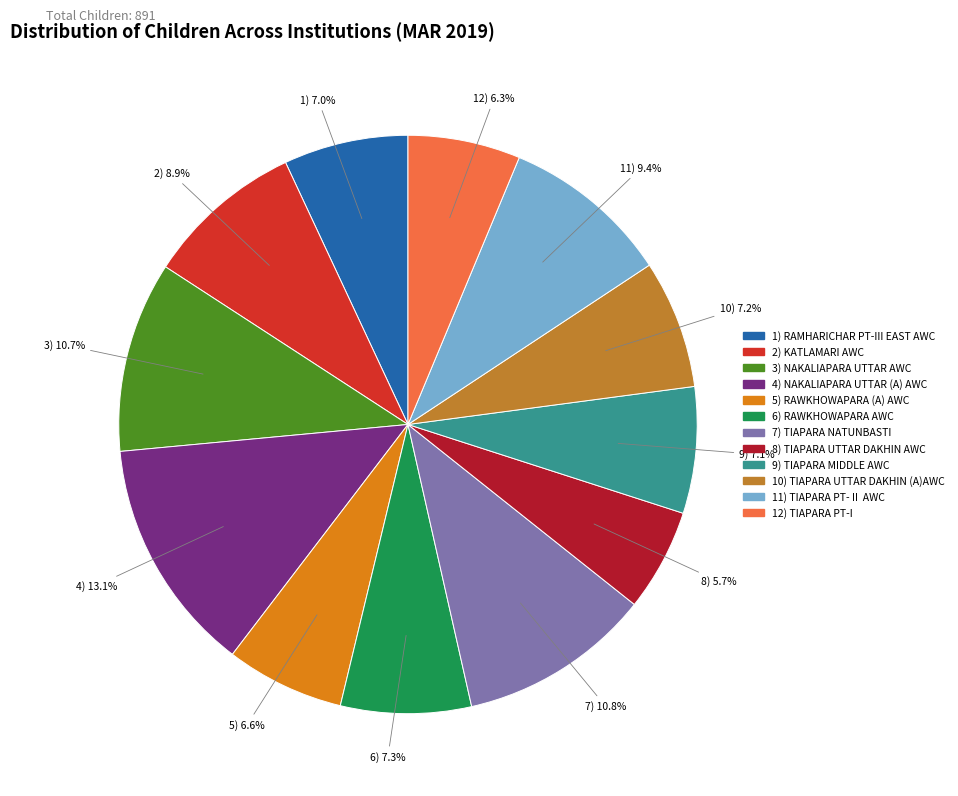

Is there a majority slice in this chart?

No